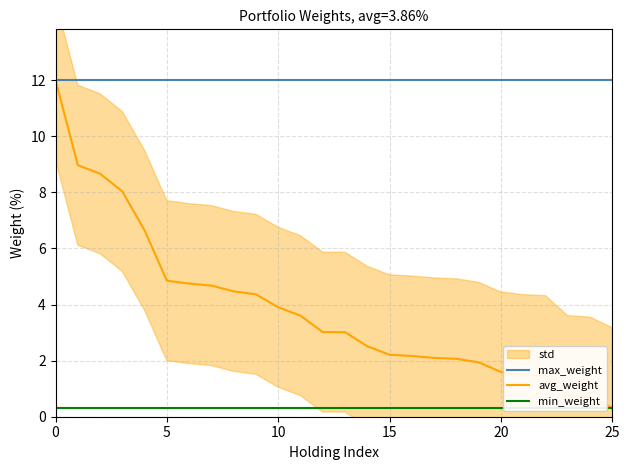

How many values in the avg_weight series are below 3?

12